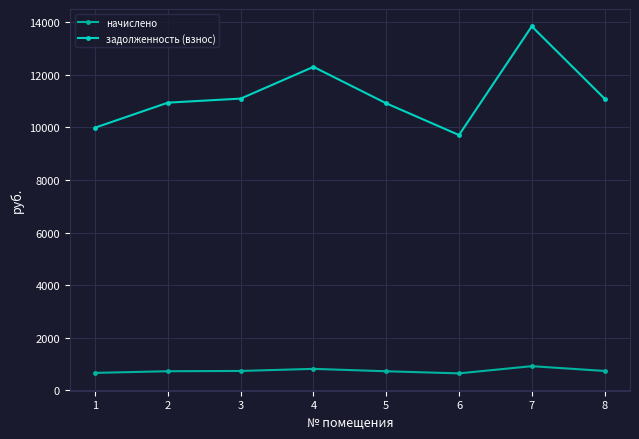

In задолженность (взнос), how many points are higher than both neighbors (excluding endpoints)?

2